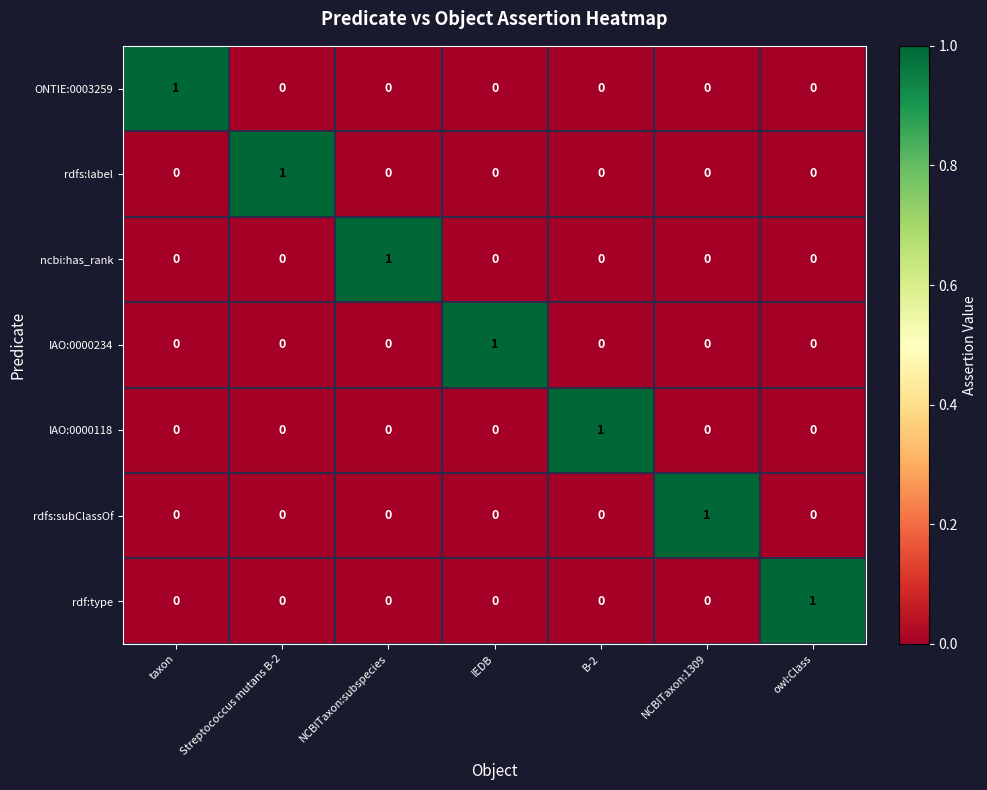

Count the IAO:0000118 values in the range 0 to 1.

7